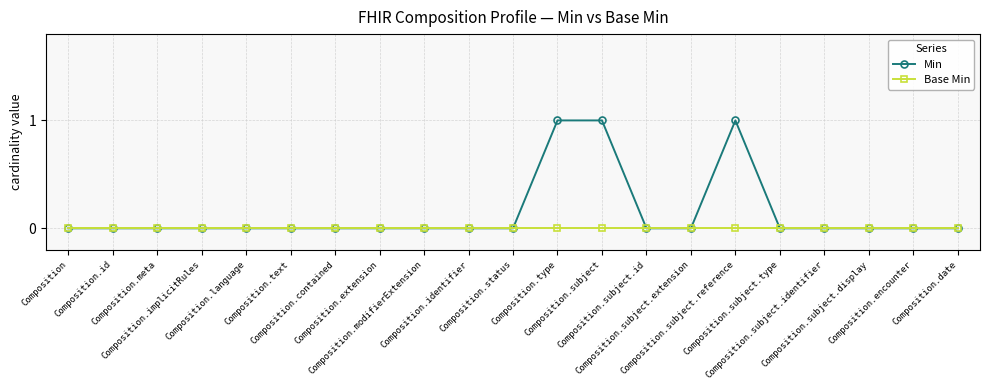

List the series in order of their peak value, lowest first.

Base Min, Min